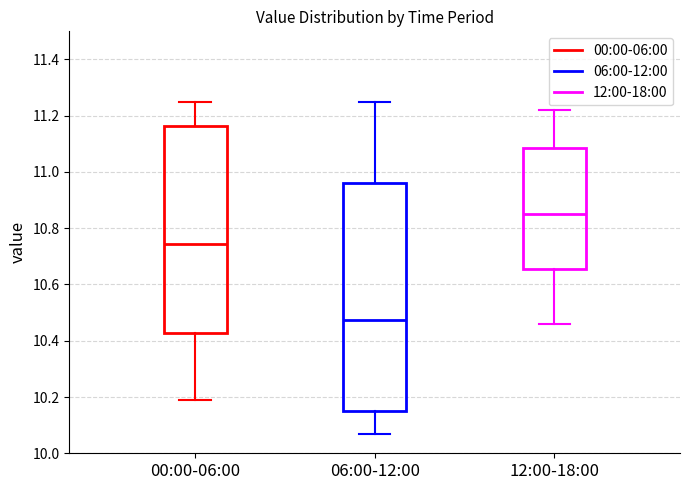

Which box is the tallest, from its lower edge to its upper edge?

06:00-12:00